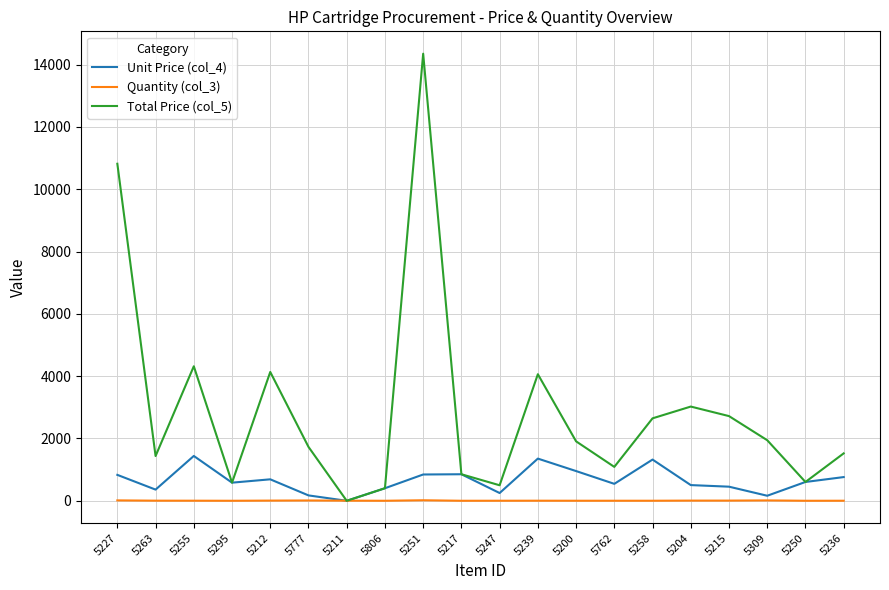

How many lines are shown in the chart?

3